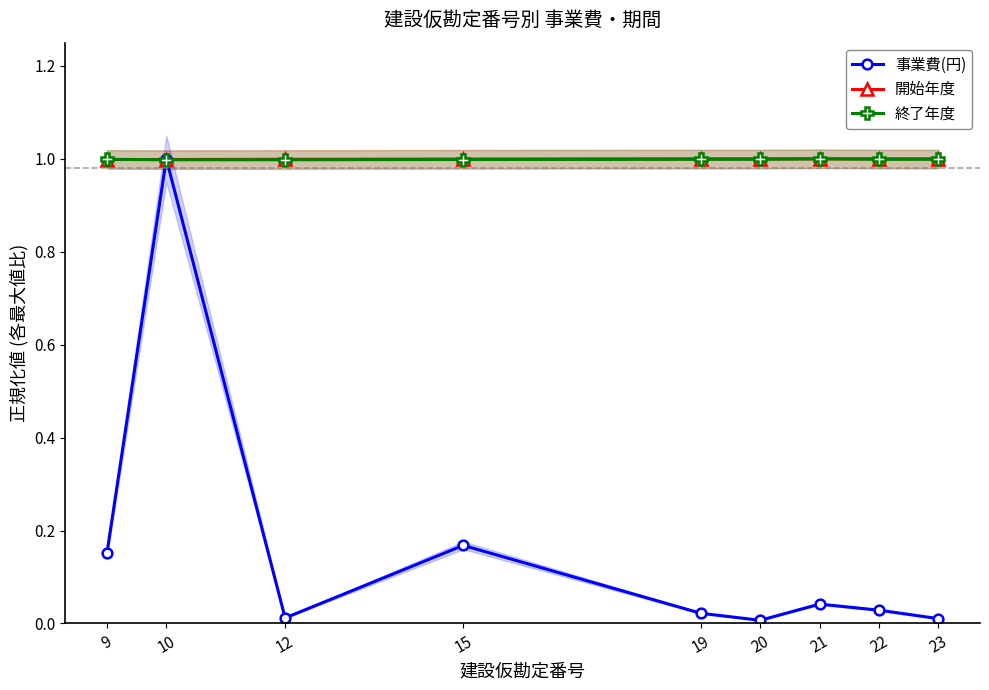

Reading left to right, transcribe all the data shown in this chart.

事業費(円): 9=0.2	10=1.0	12=0.0	15=0.2	19=0.0	20=0.0	21=0.0	22=0.0	23=0.0
開始年度: 9=1.0	10=1.0	12=1.0	15=1.0	19=1.0	20=1.0	21=1.0	22=1.0	23=1.0
終了年度: 9=1.0	10=1.0	12=1.0	15=1.0	19=1.0	20=1.0	21=1.0	22=1.0	23=1.0